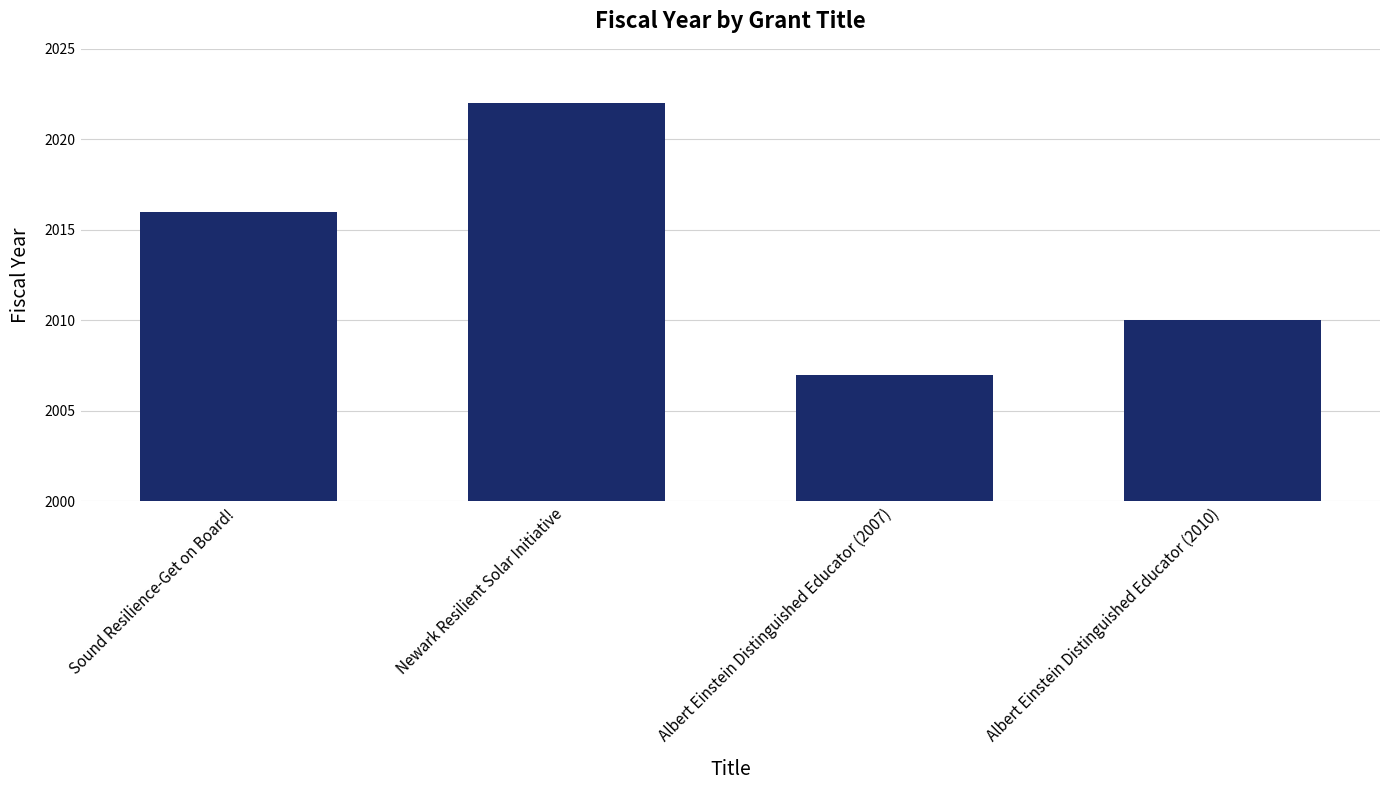

What is the minimum value shown in the chart?

2007